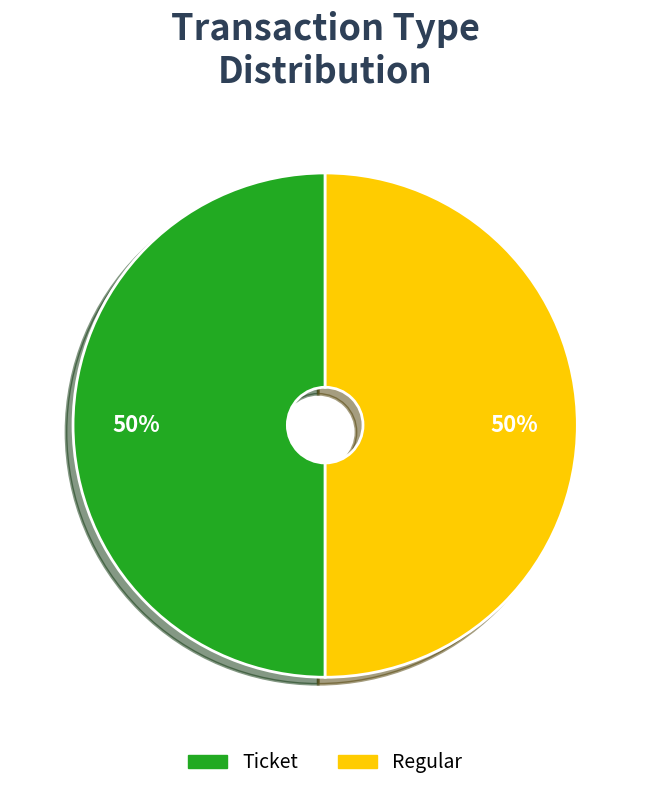

What is the ratio of the value at Regular to the value at Ticket?

1.0